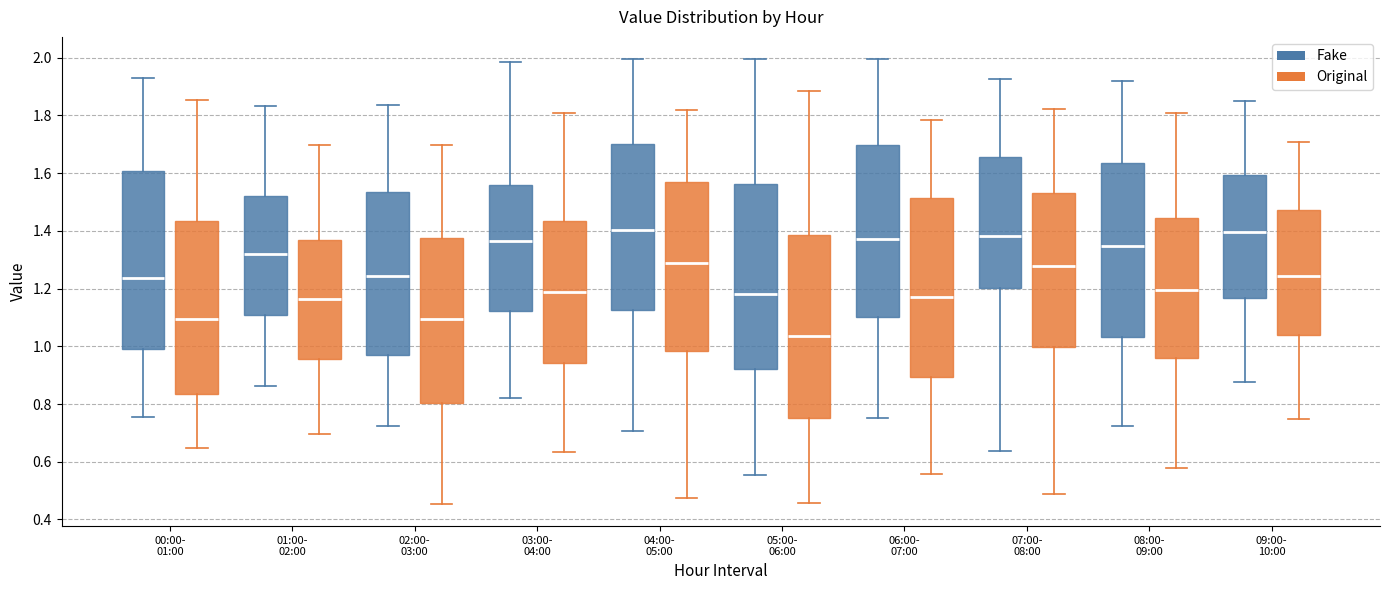

Where does the upper whisker of the box for 09:00- 10:00 (Original) end on the y-axis? The values are not printed on the chart, so give them approximately, as read against the axis.

1.70